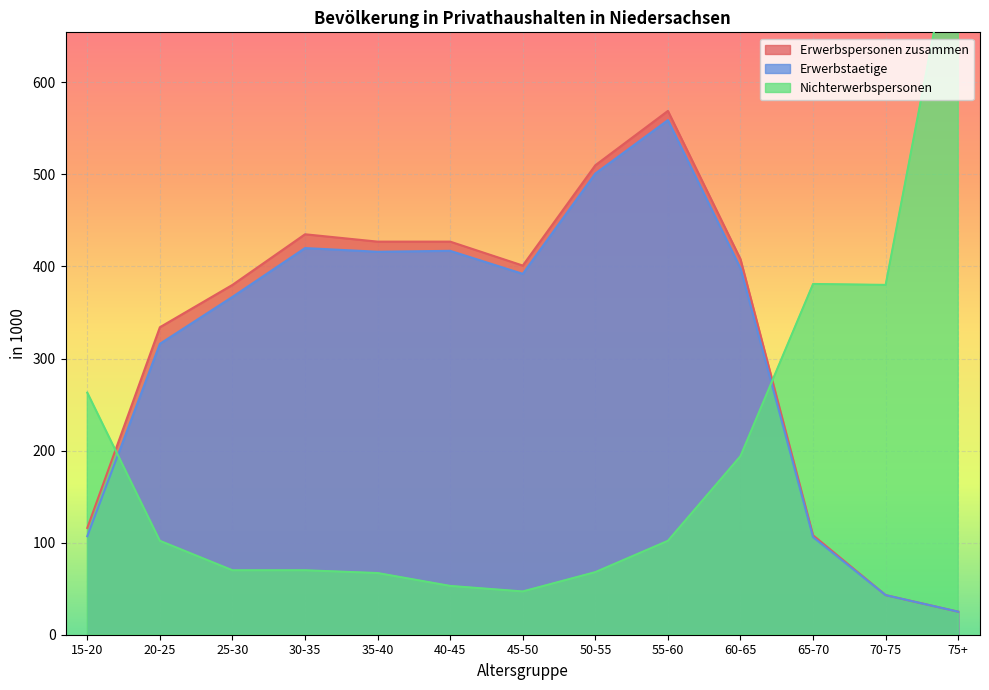

Is it true that Erwerbstaetige equals 71 at 70-75?

False